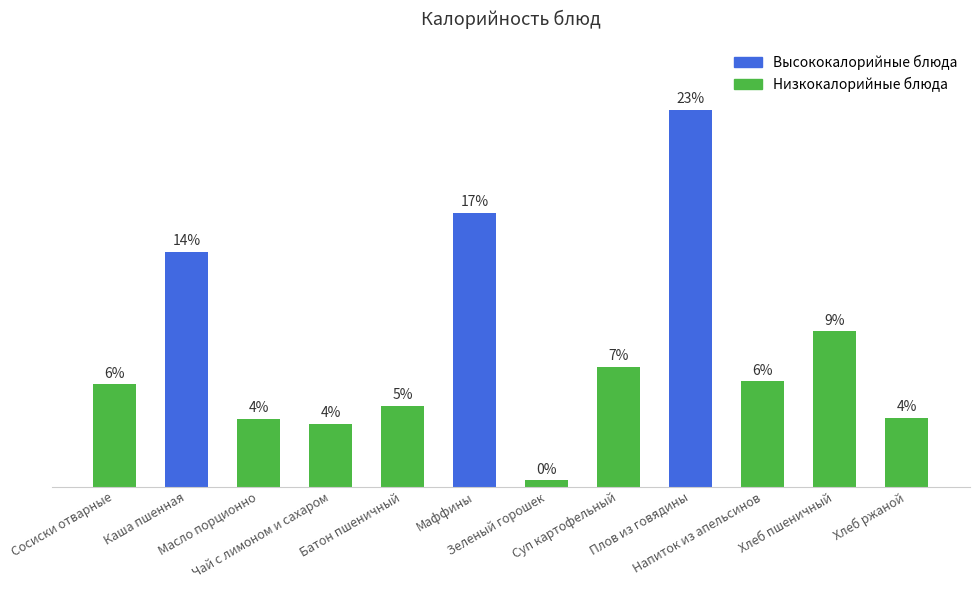

What is the sum of the values at Зеленый горошек and Чай с лимоном и сахаром?

67